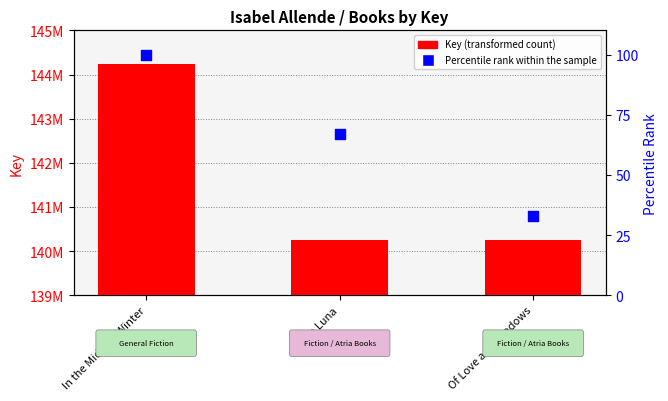

Is the value of Key (transformed count) at In the Midst of Winter greater than the value of Percentile rank within the sample at Of Love and Shadows?

Yes